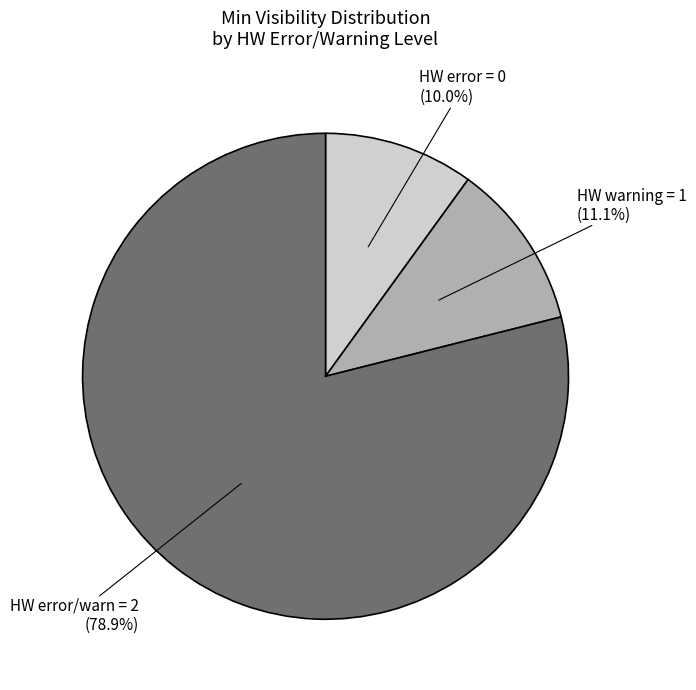

Which slice is the largest?

HW error/warn = 2